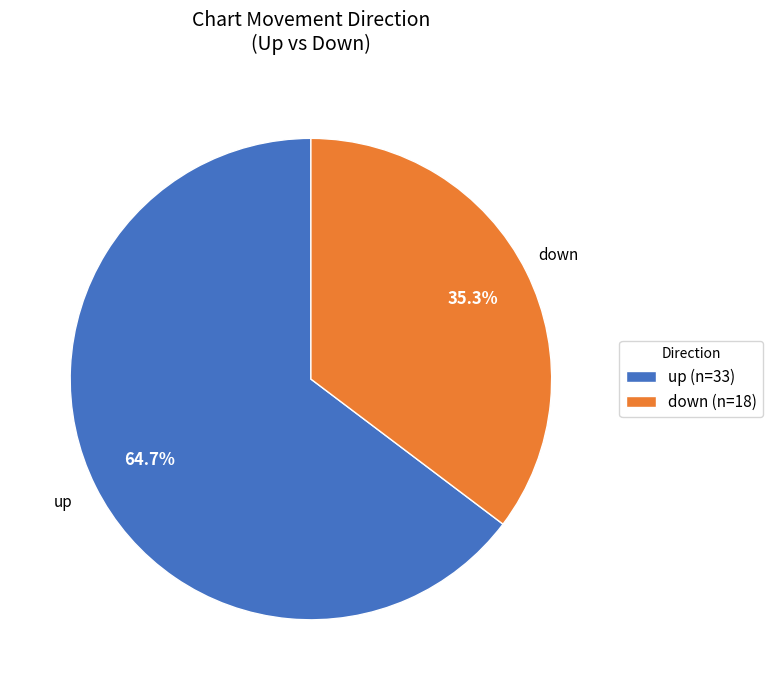

Does down account for over 50% of the chart?

No